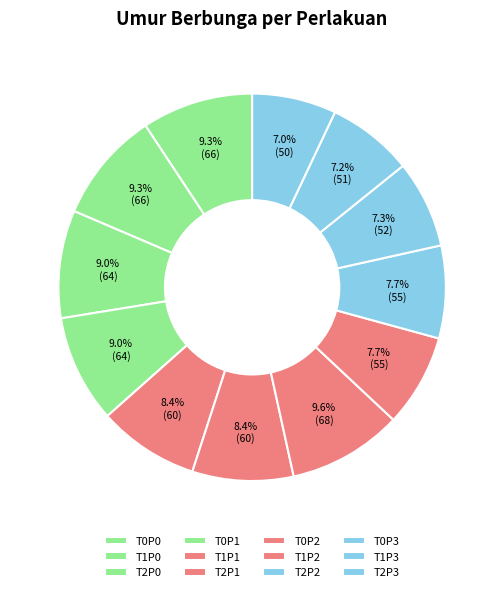

Does T1P3 represent more than half of the total?

No